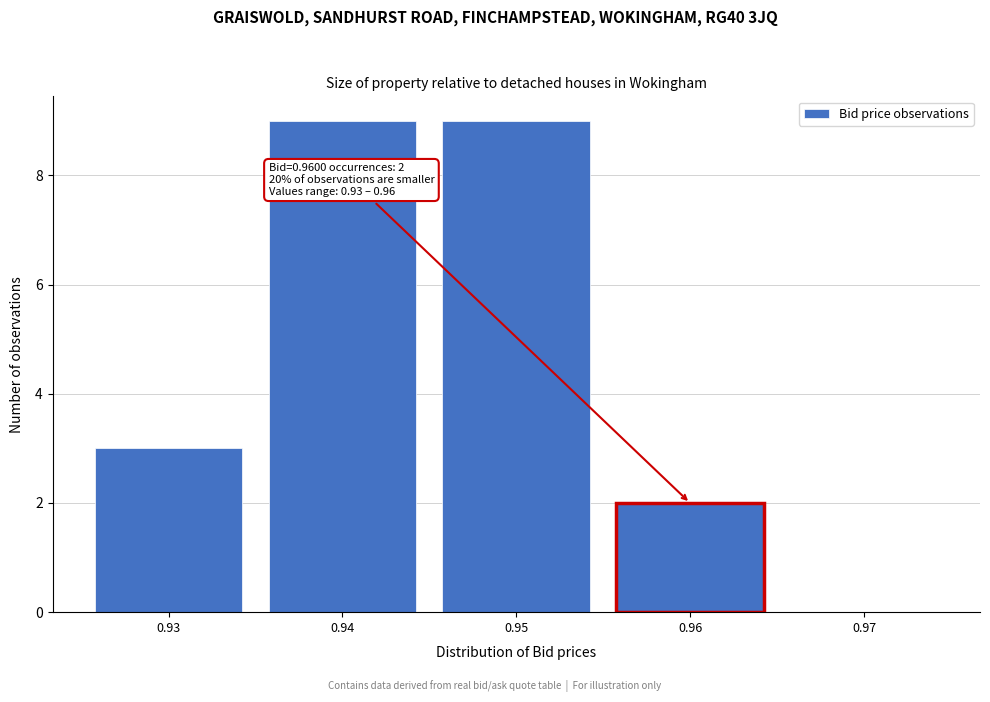

Reading right to left, extract all data points from this chart.

0.97=0	0.96=2	0.95=9	0.94=9	0.93=3